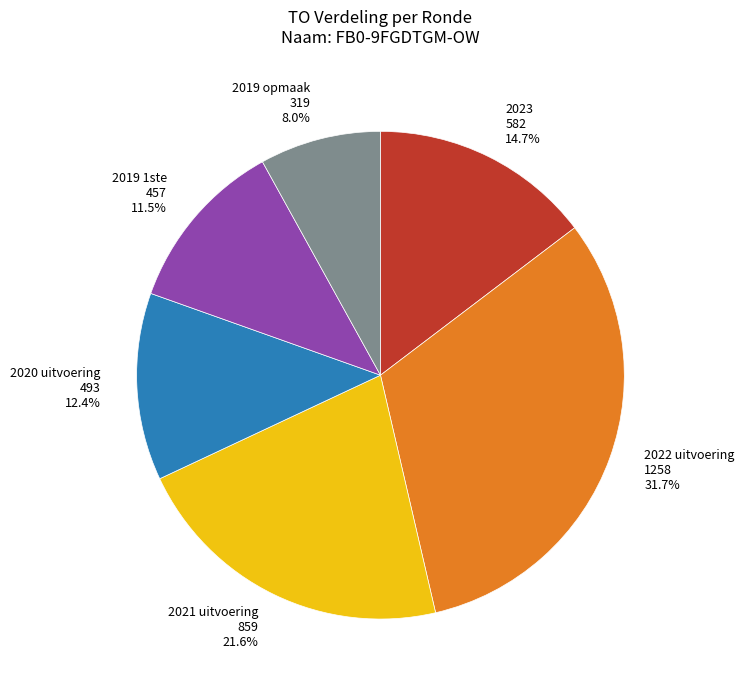

Rank the categories by value from lowest to highest.

319, 457, 493, 582, 859, 1258